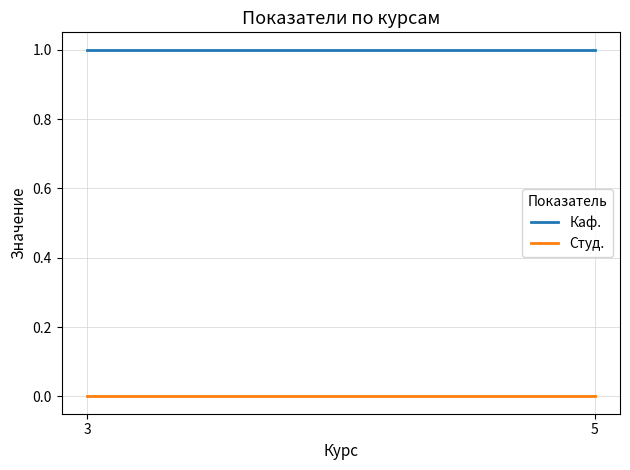

At which label does Каф. reach its peak?

3